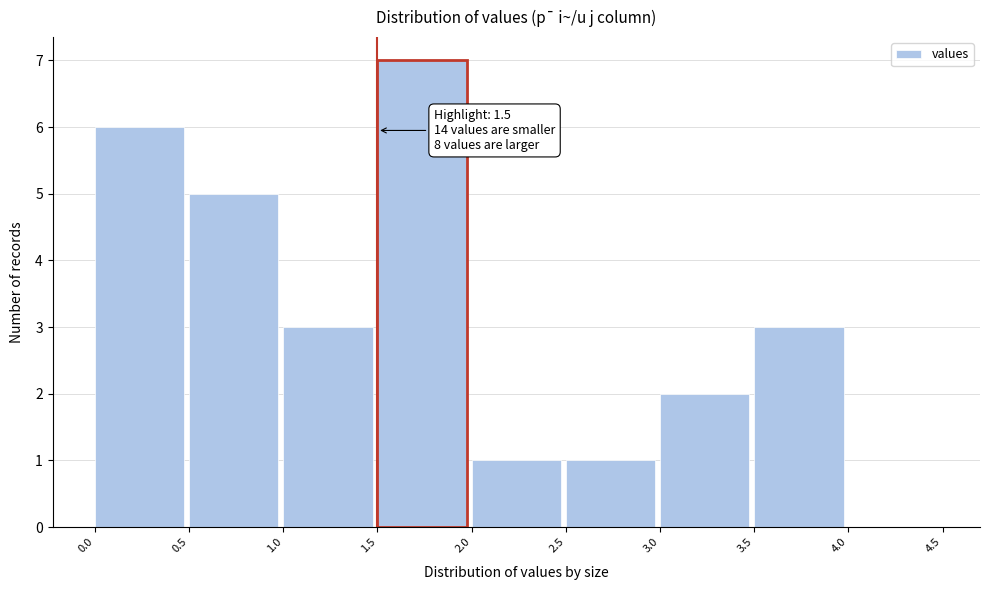

Which range on the x-axis has the tallest bar?

1.5 to 2.0